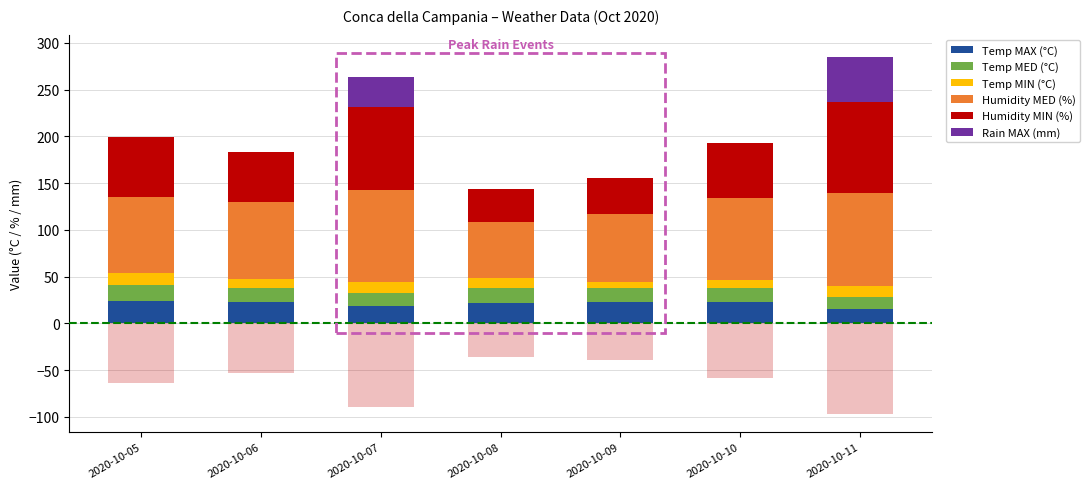

What is the sum of all Humidity MED (%) values?

580.0